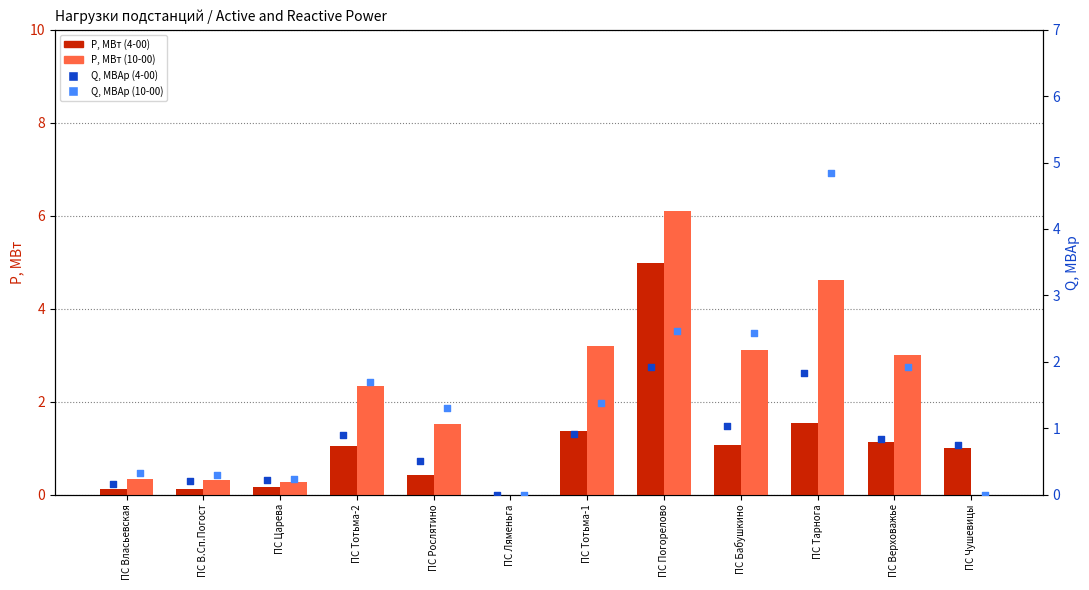

Is the value of P, МВт (10-00) at ПС Власьевская greater than the value of P, МВт (4-00) at ПС Тотьма-1?

No